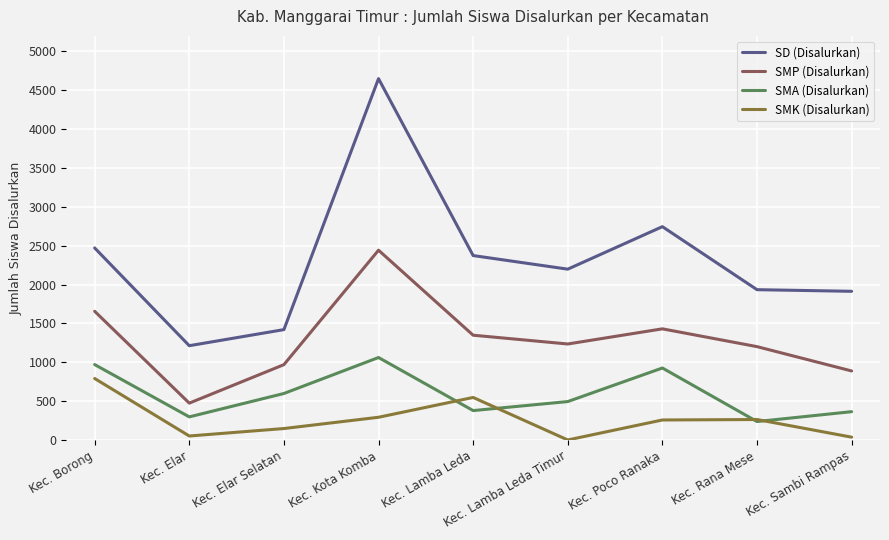

Which series has the largest range (max minus min)?

SD (Disalurkan)